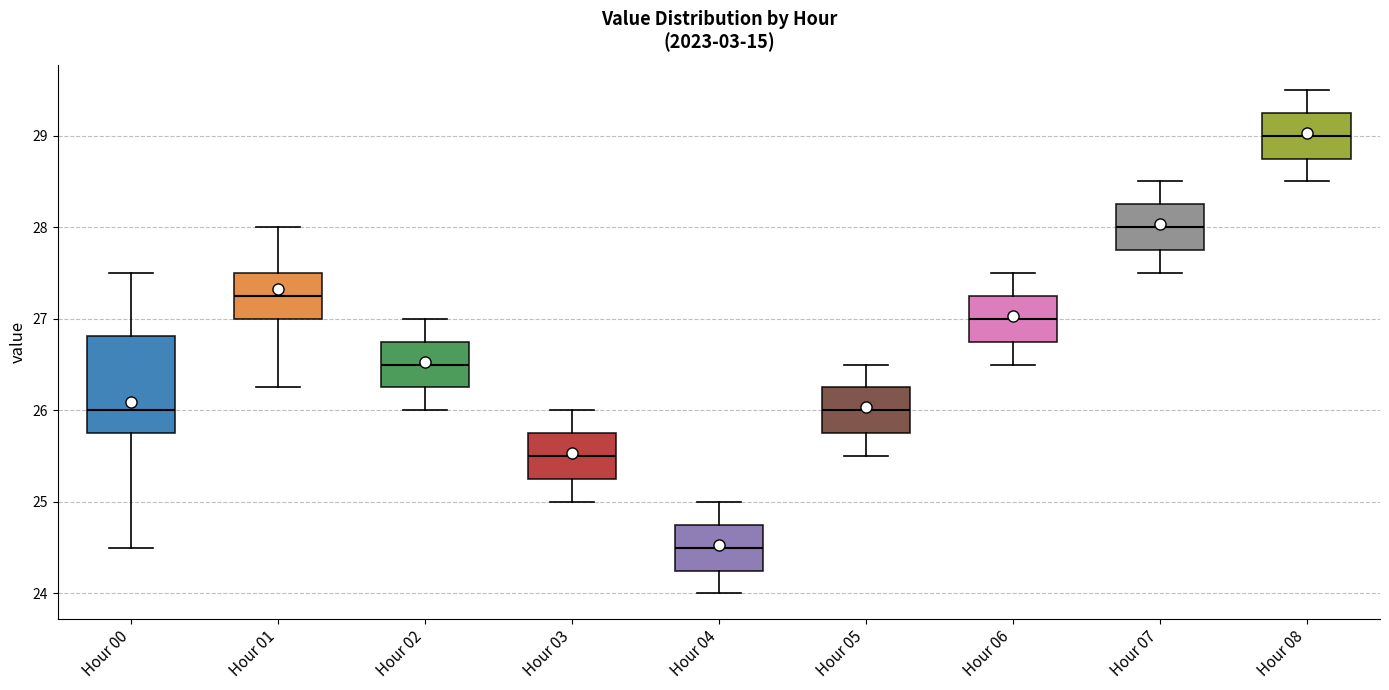

Reading left to right, read every box against the y-axis: the position of its median line, the range the box covers, and the ends of its whiskers. The values are not printed on the chart, so give them approximately, as read against the axis.

Hour 00: median 26.0, box 25.8 to 26.8, whiskers 24.5 to 27.5
Hour 01: median 27.3, box 27.0 to 27.5, whiskers 26.3 to 28.0
Hour 02: median 26.5, box 26.3 to 26.8, whiskers 26.0 to 27.0
Hour 03: median 25.5, box 25.3 to 25.8, whiskers 25.0 to 26.0
Hour 04: median 24.5, box 24.3 to 24.8, whiskers 24.0 to 25.0
Hour 05: median 26.0, box 25.8 to 26.3, whiskers 25.5 to 26.5
Hour 06: median 27.0, box 26.8 to 27.3, whiskers 26.5 to 27.5
Hour 07: median 28.0, box 27.8 to 28.3, whiskers 27.5 to 28.5
Hour 08: median 29.0, box 28.8 to 29.3, whiskers 28.5 to 29.5